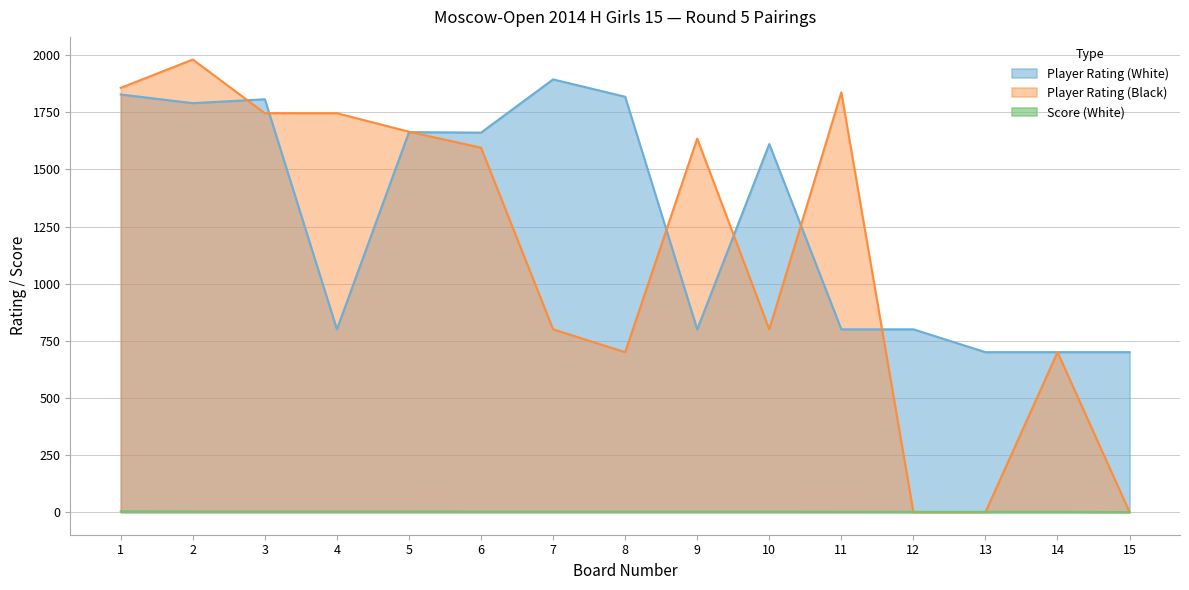

What is the difference between the highest and lowest values at 13?

700.0